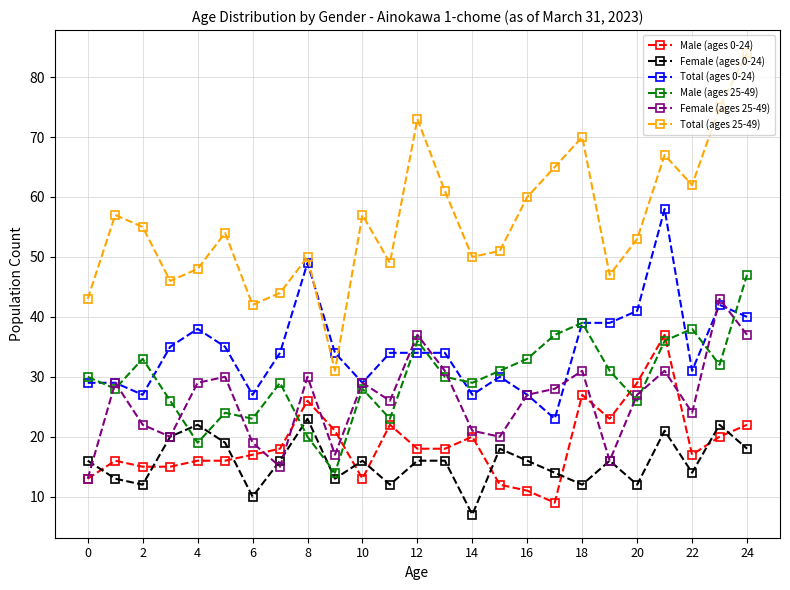

In Total (ages 25-49), how many points are lower than both neighbors (excluding endpoints)?

7